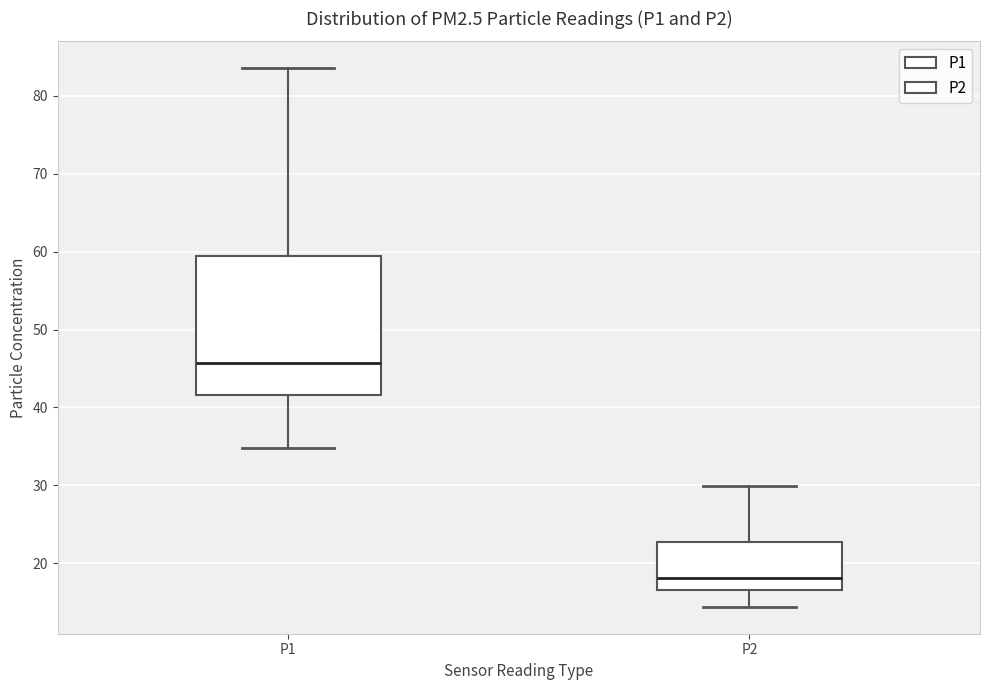

Where does the lower whisker of the box for P1 end on the y-axis? The values are not printed on the chart, so give them approximately, as read against the axis.

35